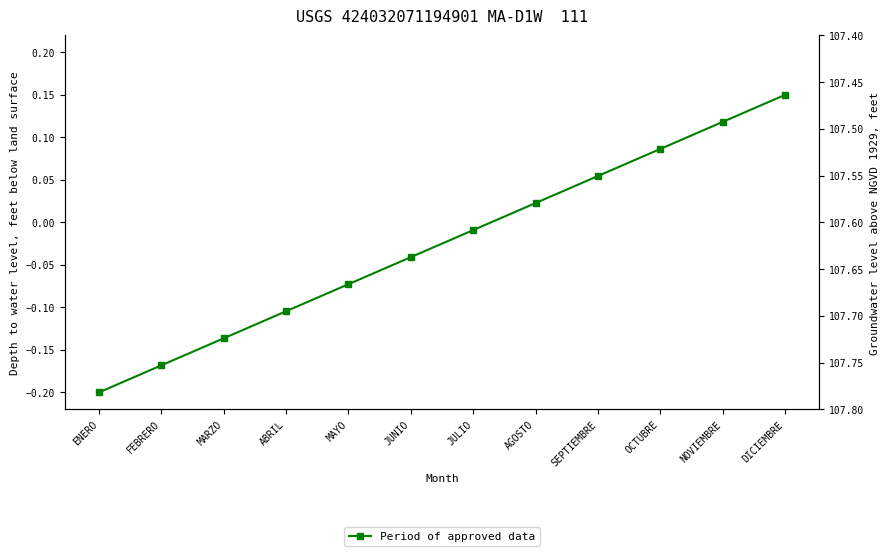

Rank the categories by value from highest to lowest.

DICIEMBRE, NOVIEMBRE, OCTUBRE, SEPTIEMBRE, AGOSTO, JULIO, JUNIO, MAYO, ABRIL, MARZO, FEBRERO, ENERO